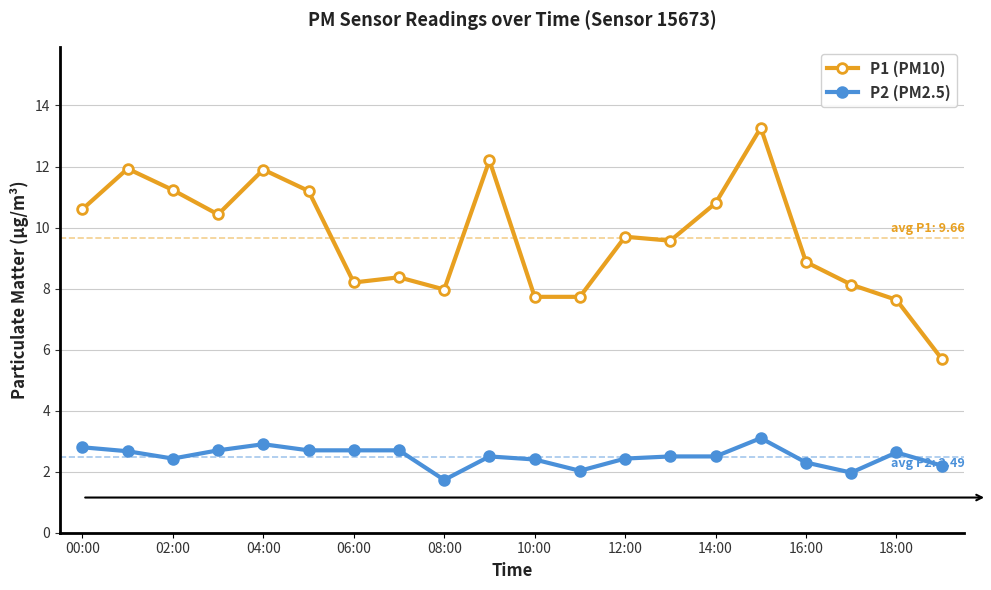

What is the maximum value shown in the chart?

13.3